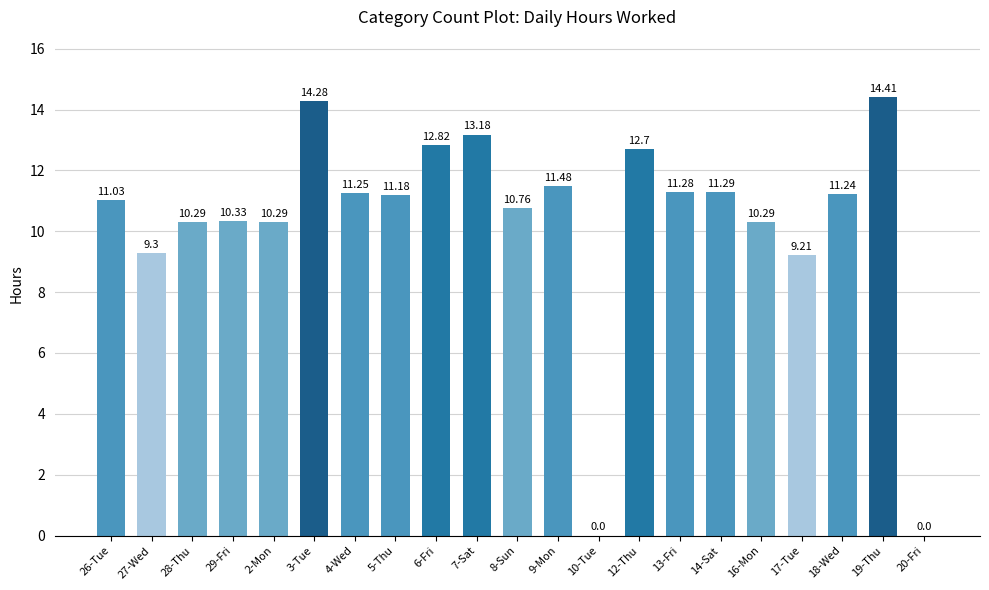

Between 13-Fri and 29-Fri, which is larger?

13-Fri